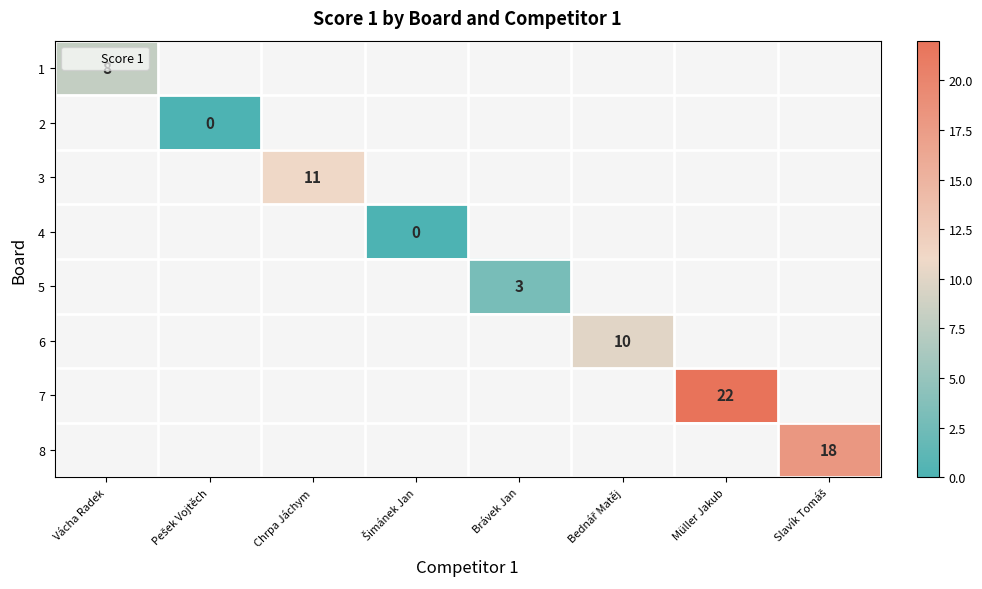

Count the number of categories in the chart.

8